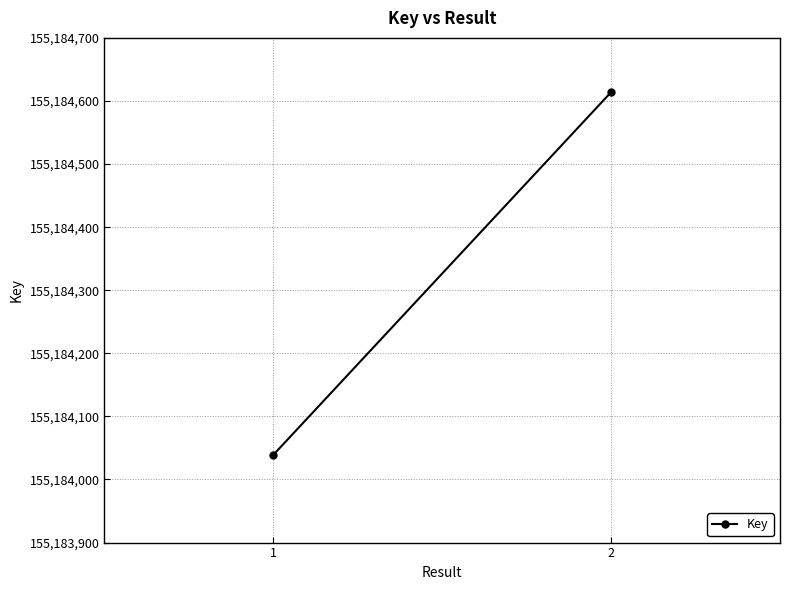

What is the value of the 1st point from the left?

155184039